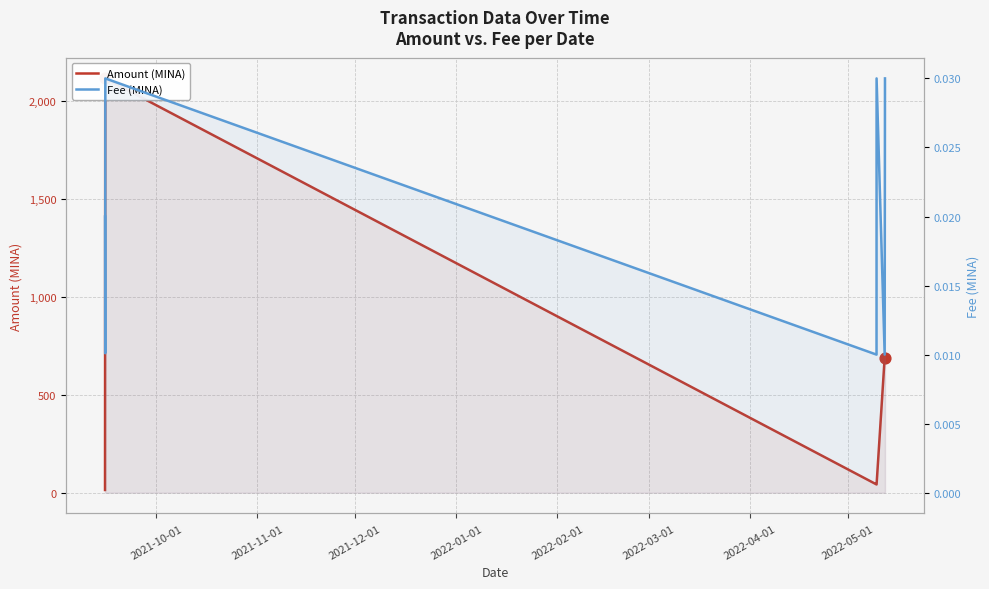

Which series contains the highest Y value?

Amount (MINA)